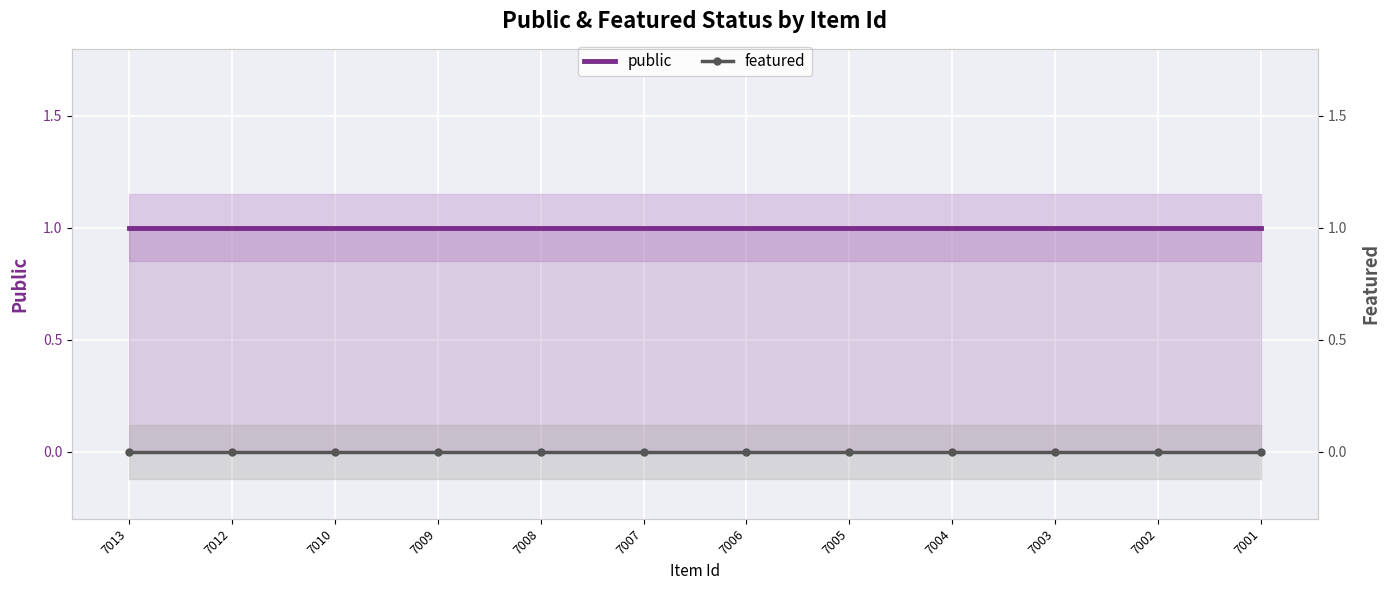

What value does the public series have at 7009?

1